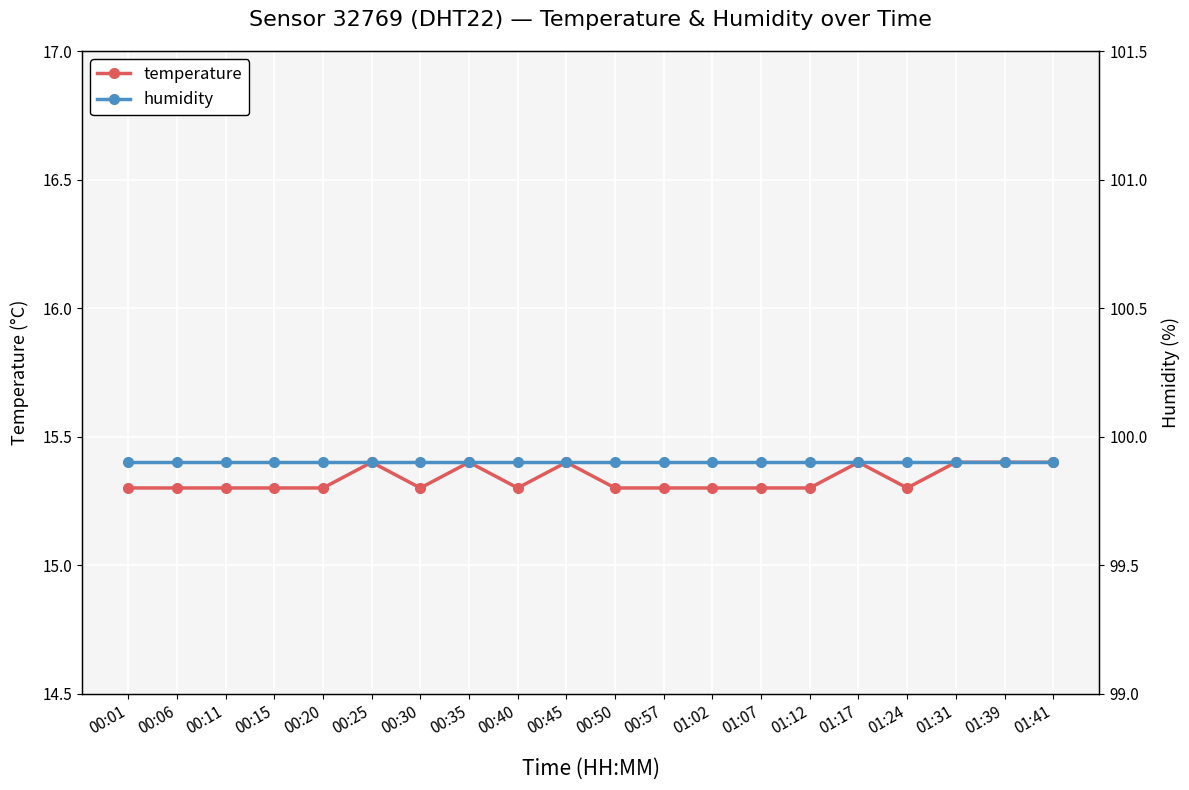

Is the value of humidity at 00:01 greater than the value of temperature at 00:15?

Yes